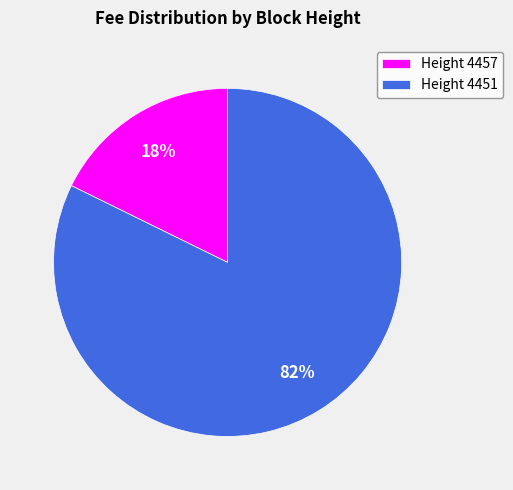

To the nearest percent, what portion does Height 4451 represent?

82%